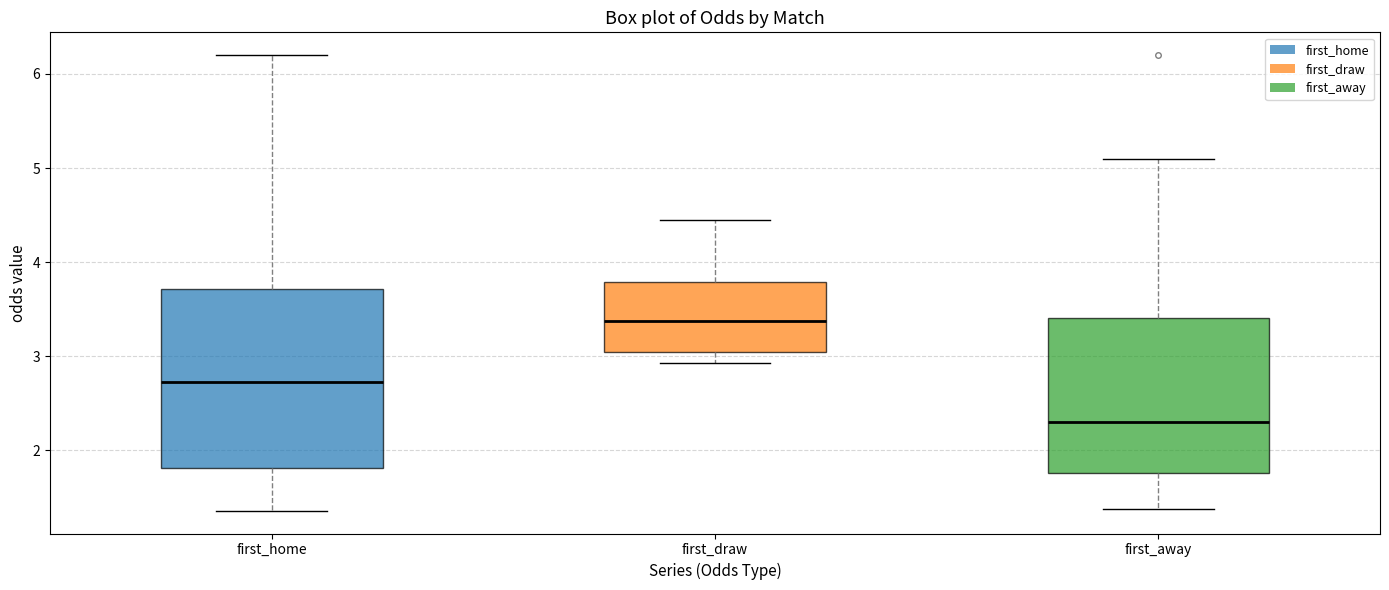

Which box has the highest median line?

first_draw